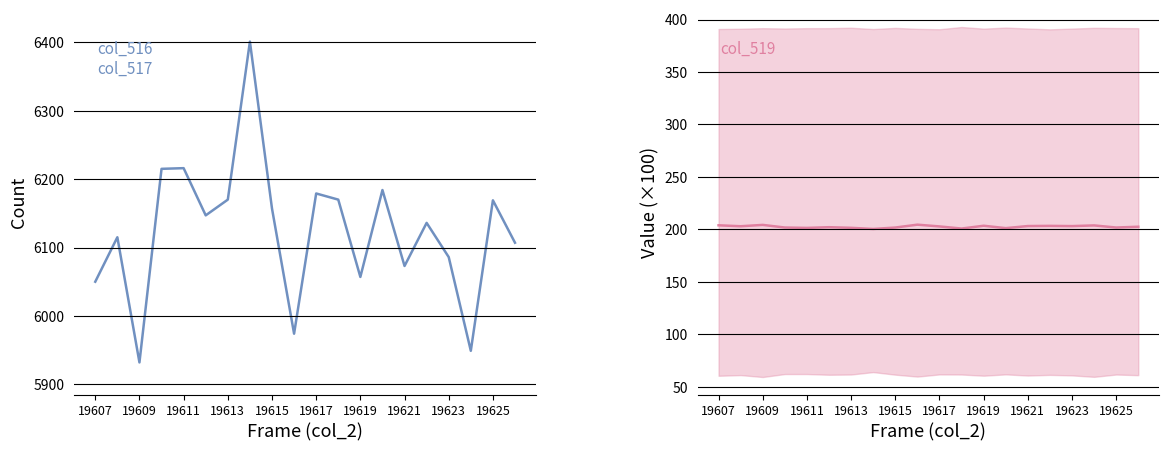

Between 19613 and 19615, which series saw the biggest shift?

col_516